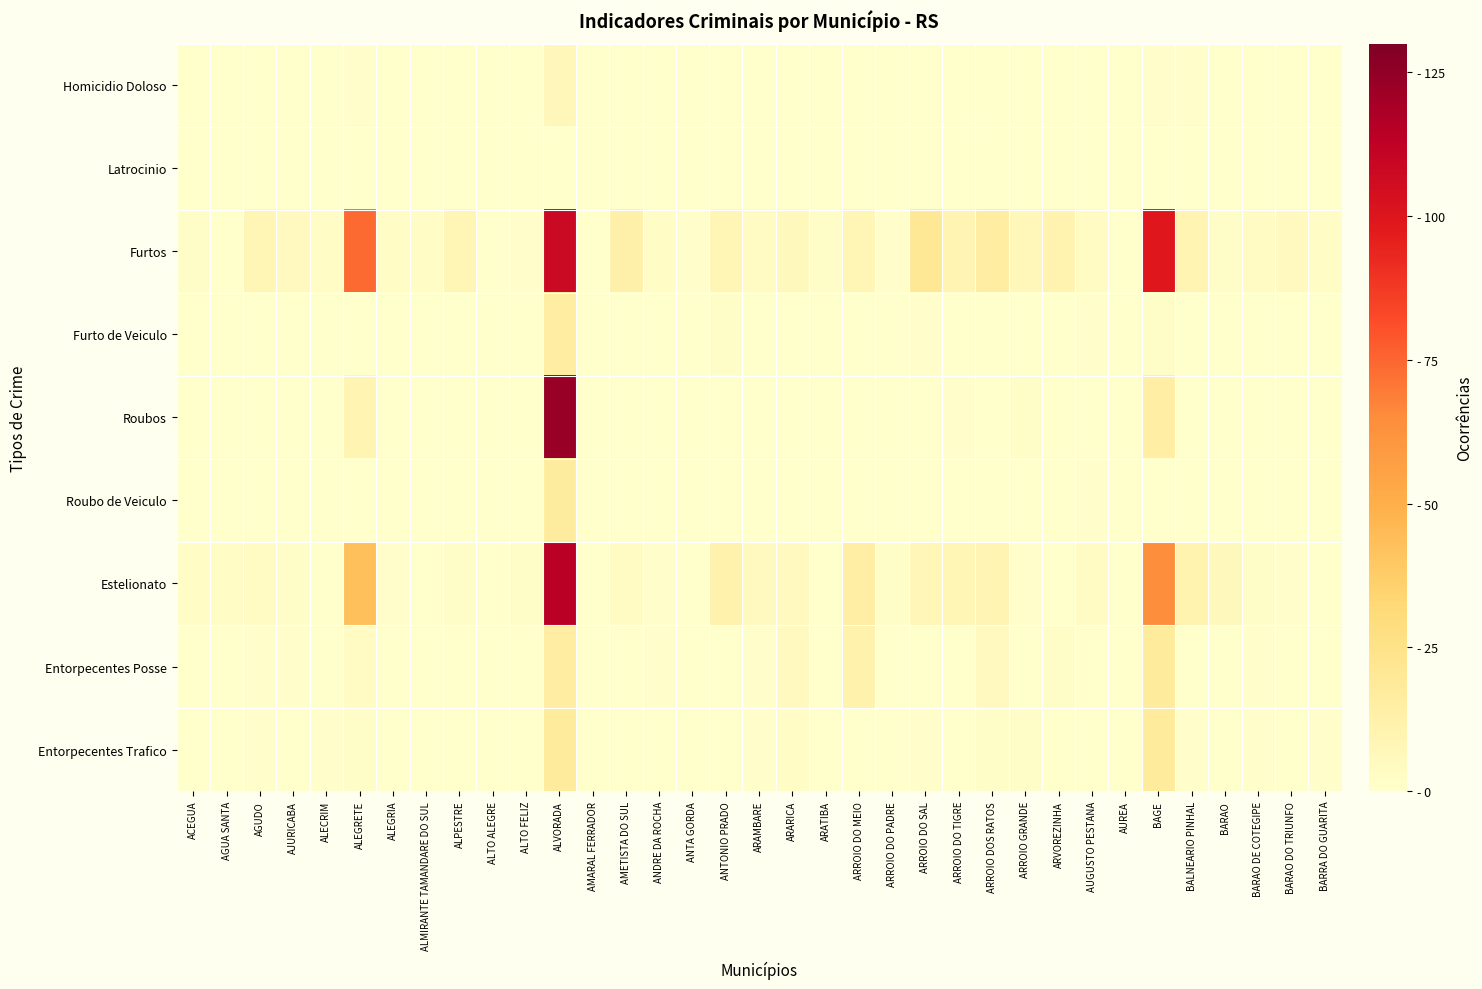

Which series has the largest total across all categories?

Furtos